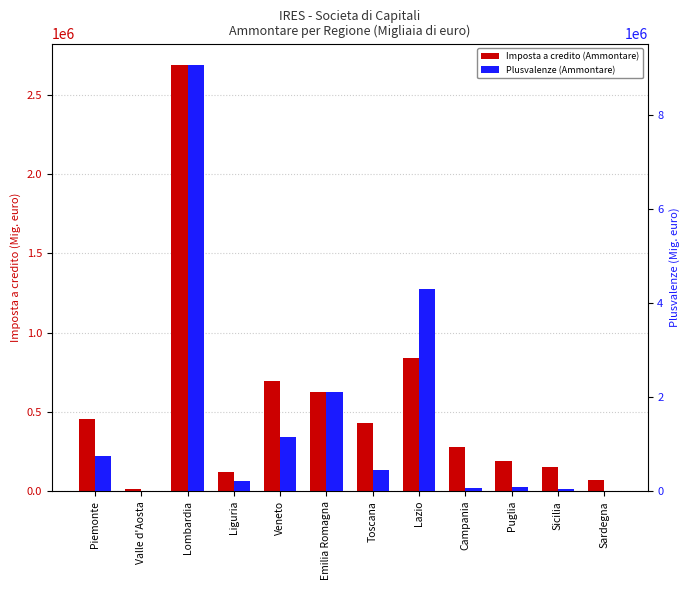

How many bars are there in total?

24